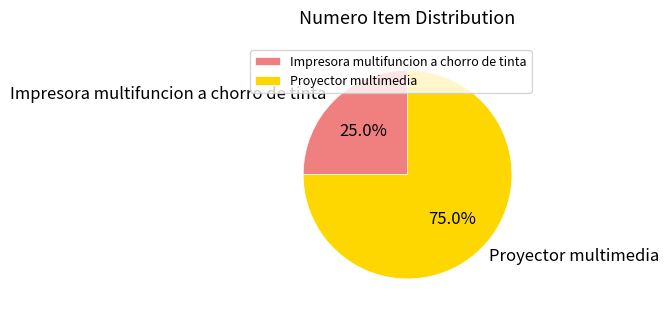

To the nearest percent, what is the difference between the largest and smallest slice percentages?

50%